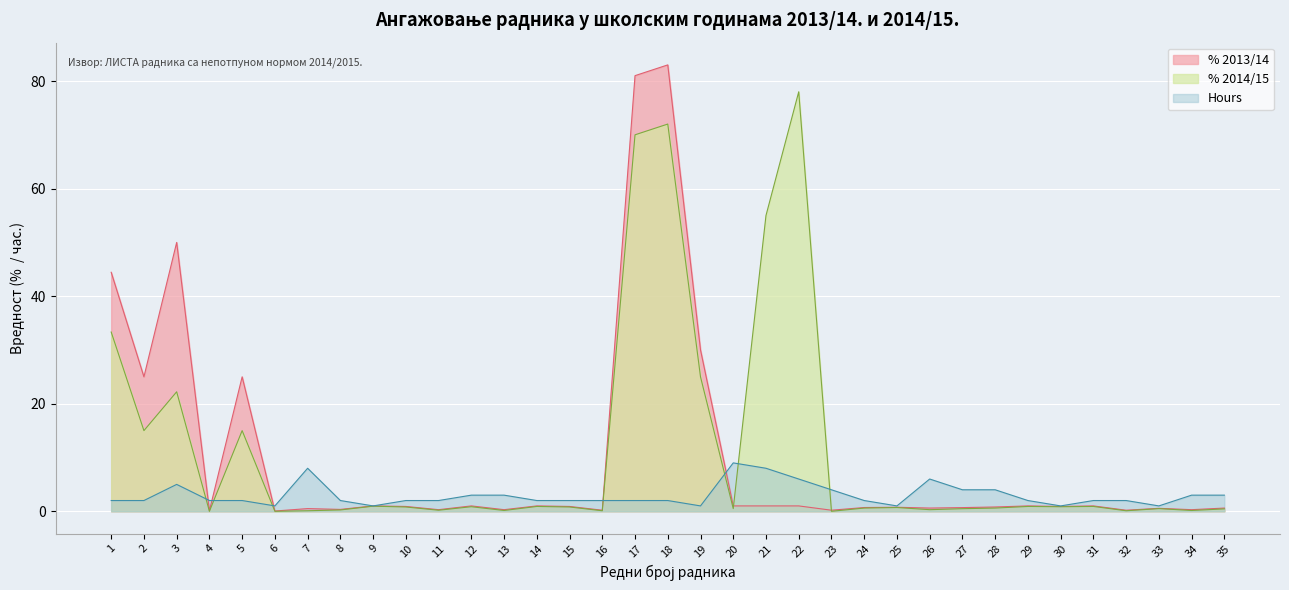

Is the value of % 2013/14 at 14 greater than the value of % 2014/15 at 20?

Yes